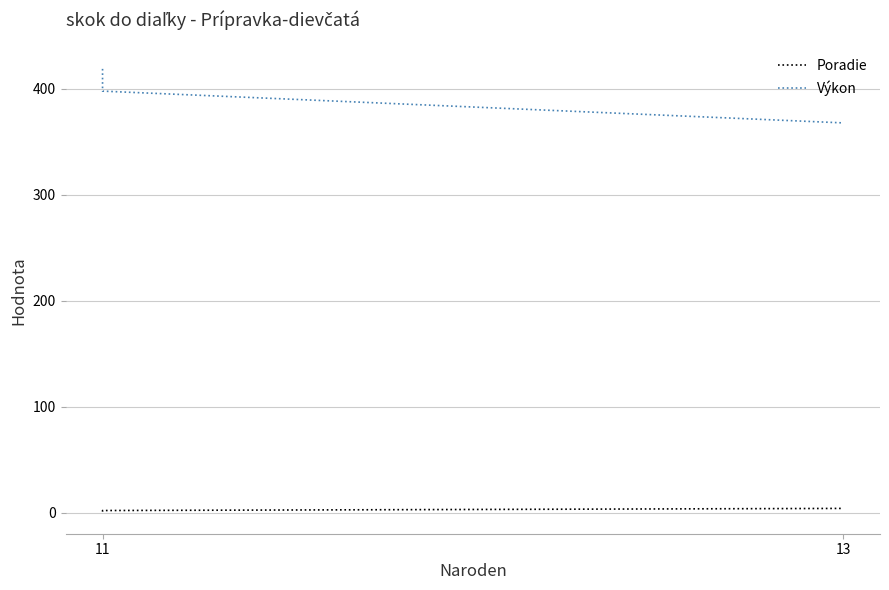

Rank the series by their maximum value, from lowest to highest.

Poradie, Výkon